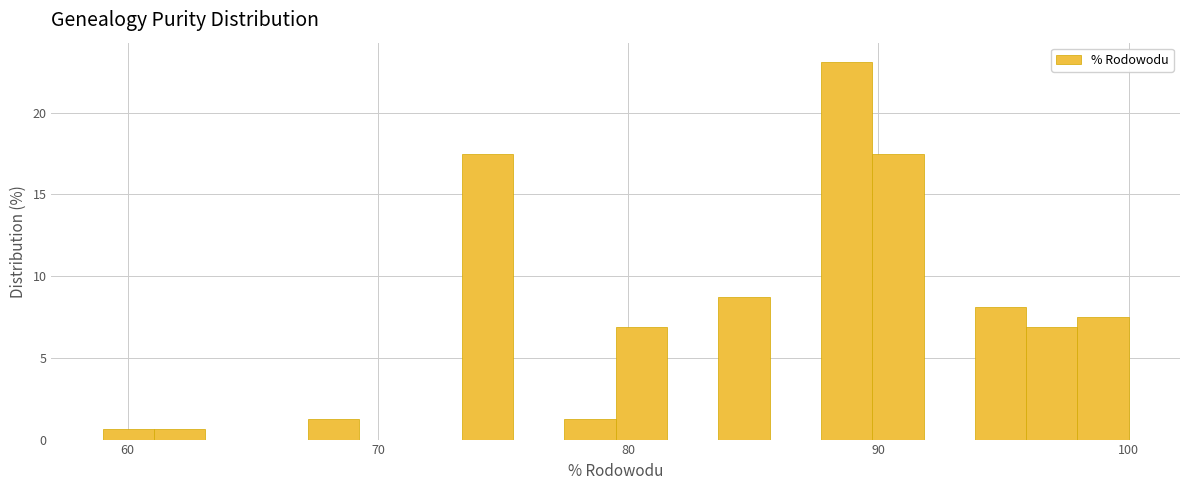

Around what value on the x-axis is the tallest bar? Give the approximate position of its centre, as read against the axis.

89